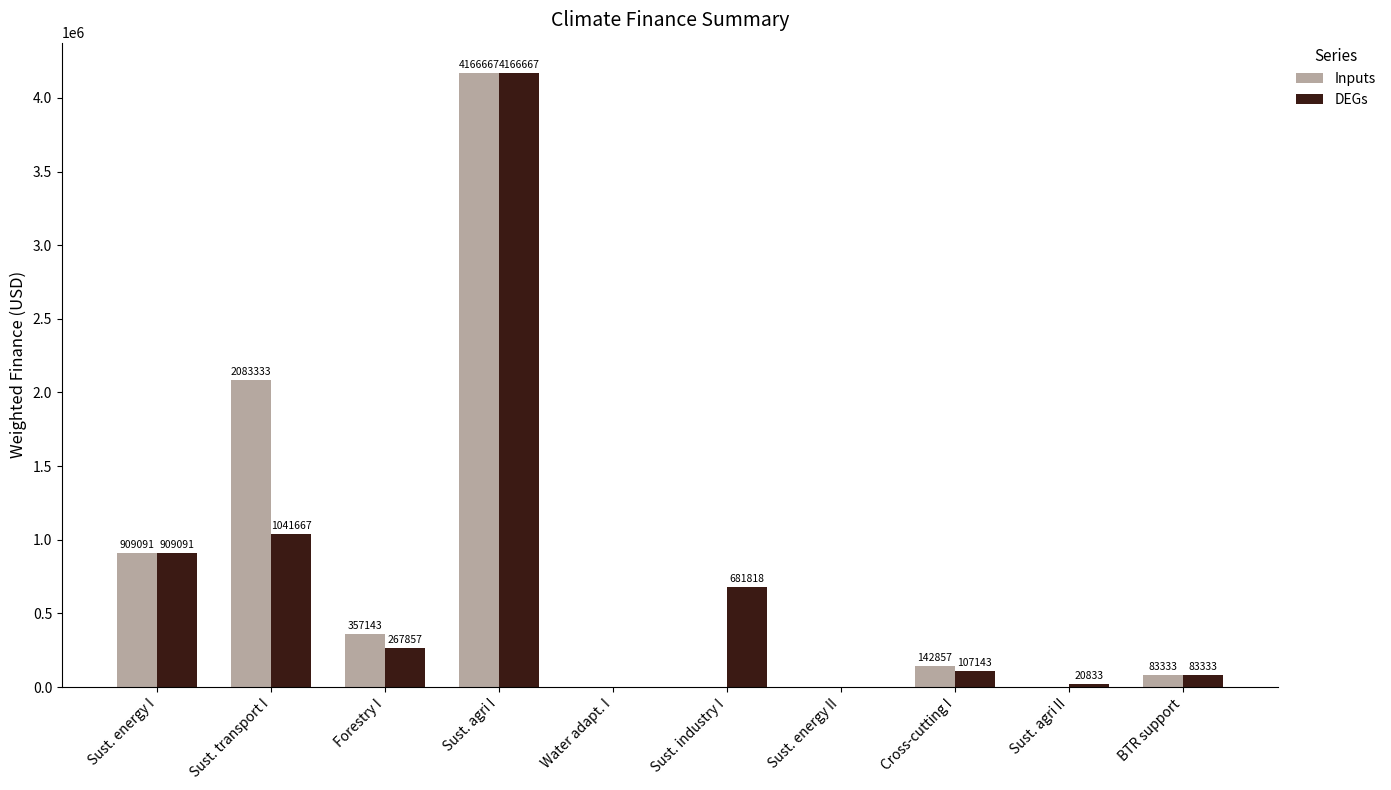

Where does the Inputs series first go above 142857?

Sust. energy I